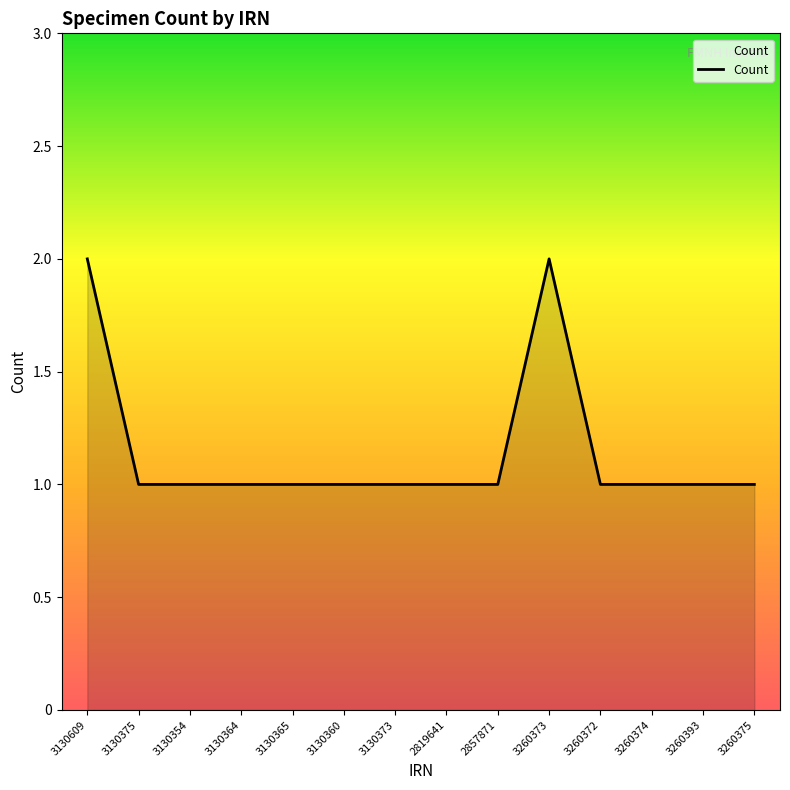

Approximately how many times larger is the value at 3130365 compared to 3130609?

0.5